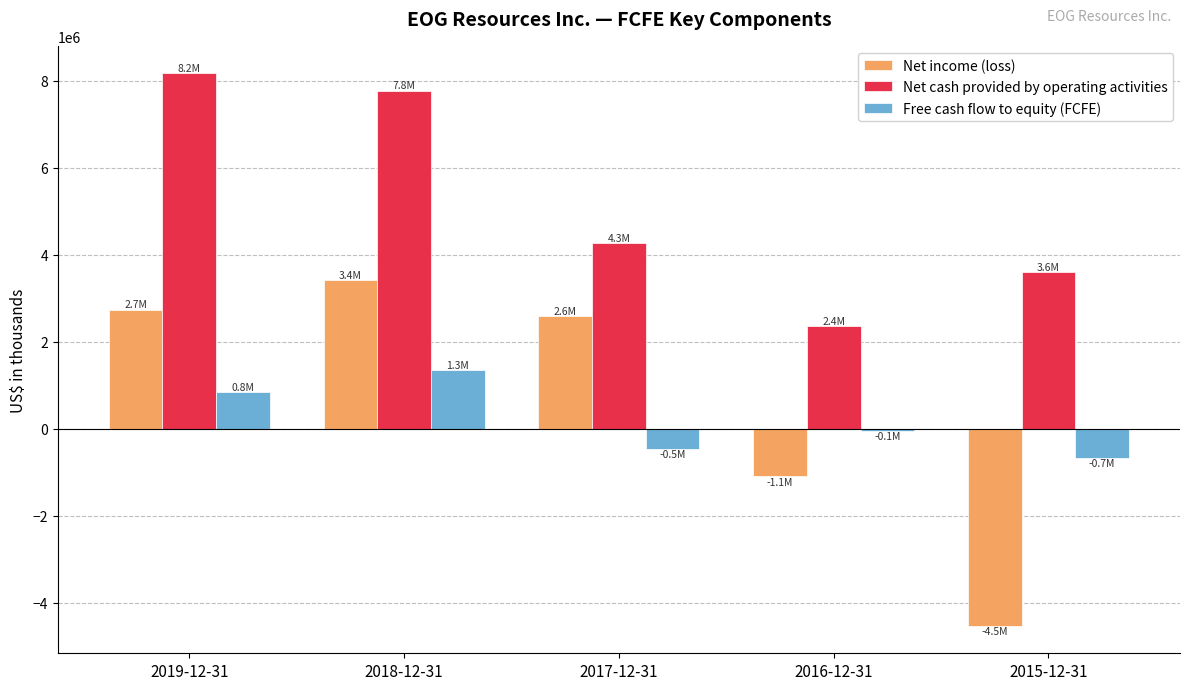

Which series has the widest spread of values?

Net income (loss)